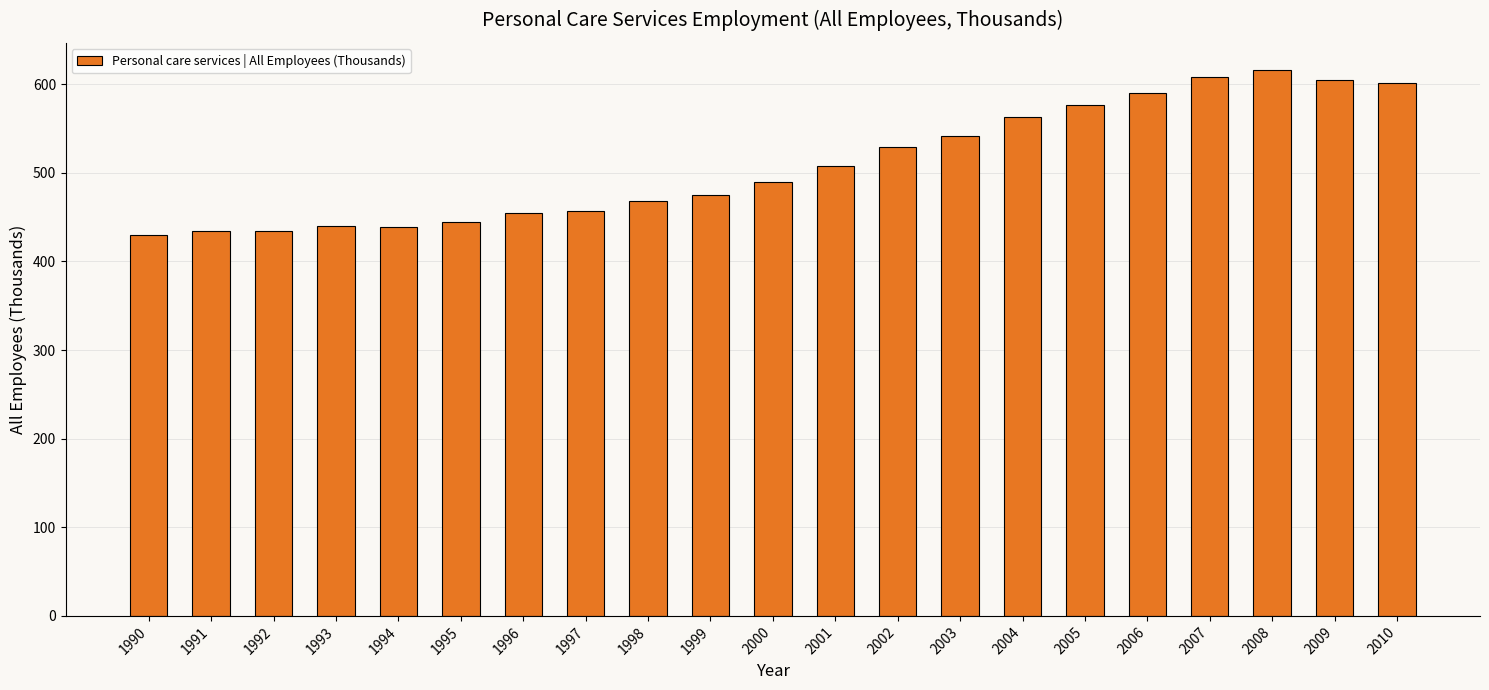

Is it true that the value at 1999 is 270.1?

False